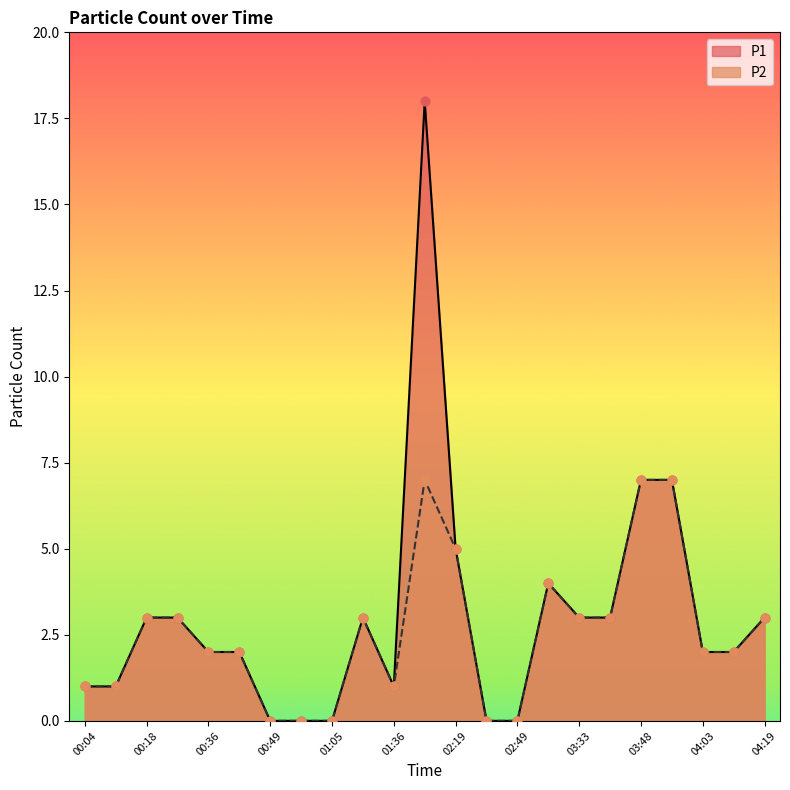

At which category is the sum across all series the highest?

02:07